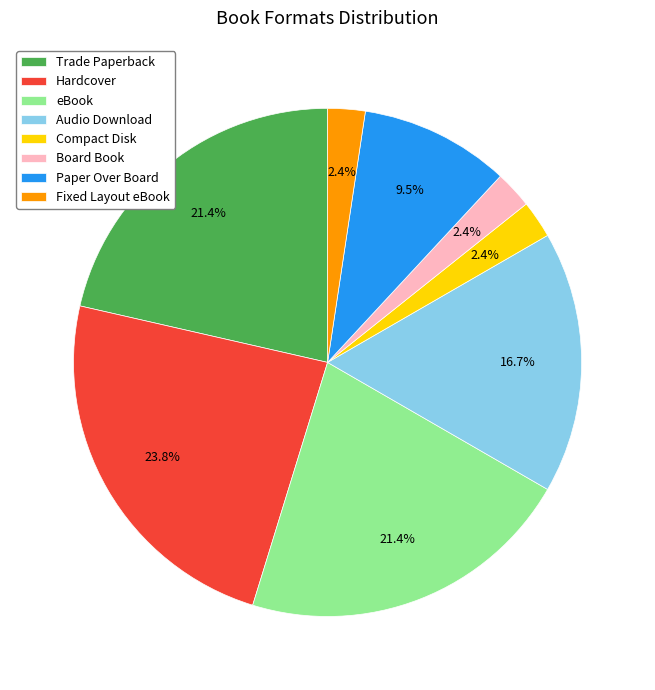

The eBook slice represents 35% of the pie. True or false?

False